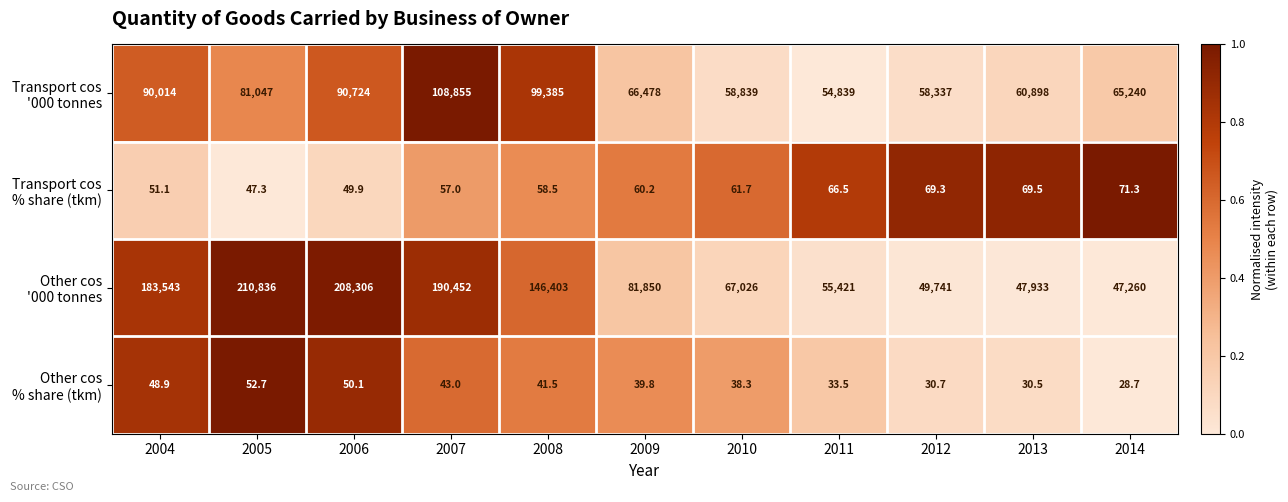

What is the minimum value shown in the chart?

28.7